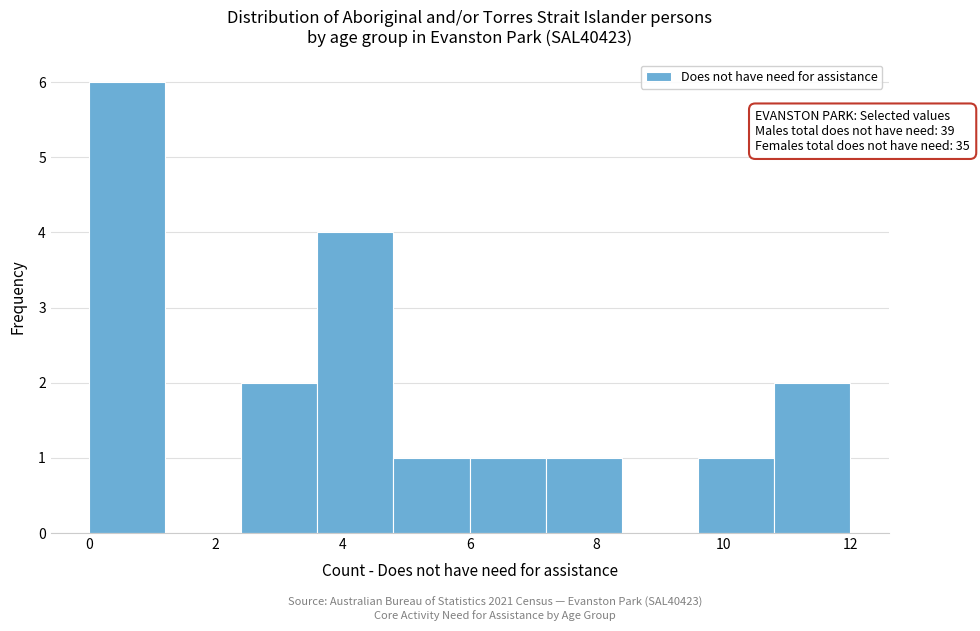

Over which range of the x-axis is the bar tallest?

0.0 to 1.2